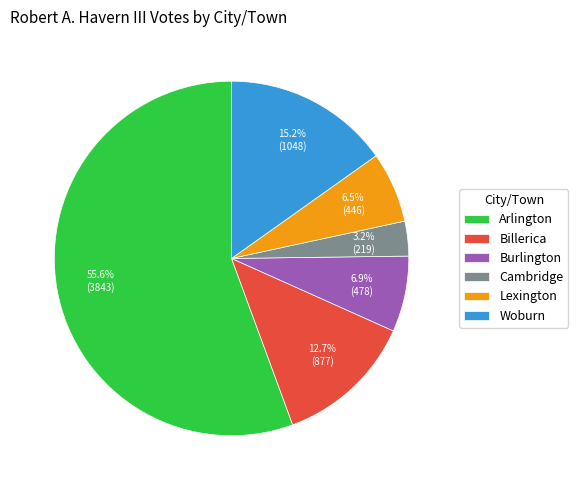

Is it true that Cambridge is 3% of the pie?

True